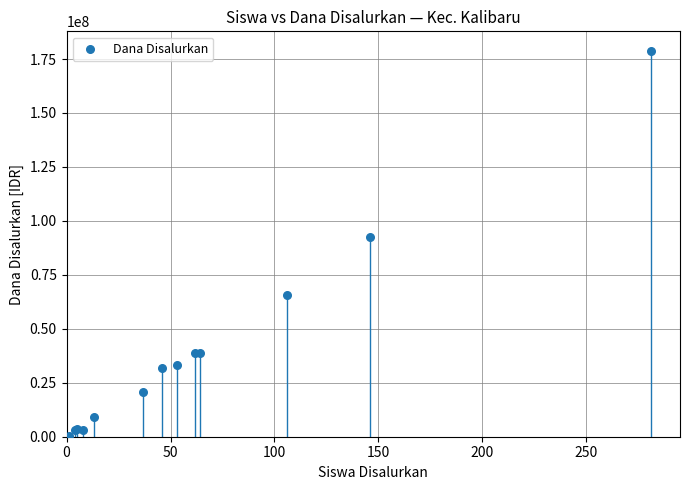

What Y value in the scatter plot is closest to 89625000?

92625000